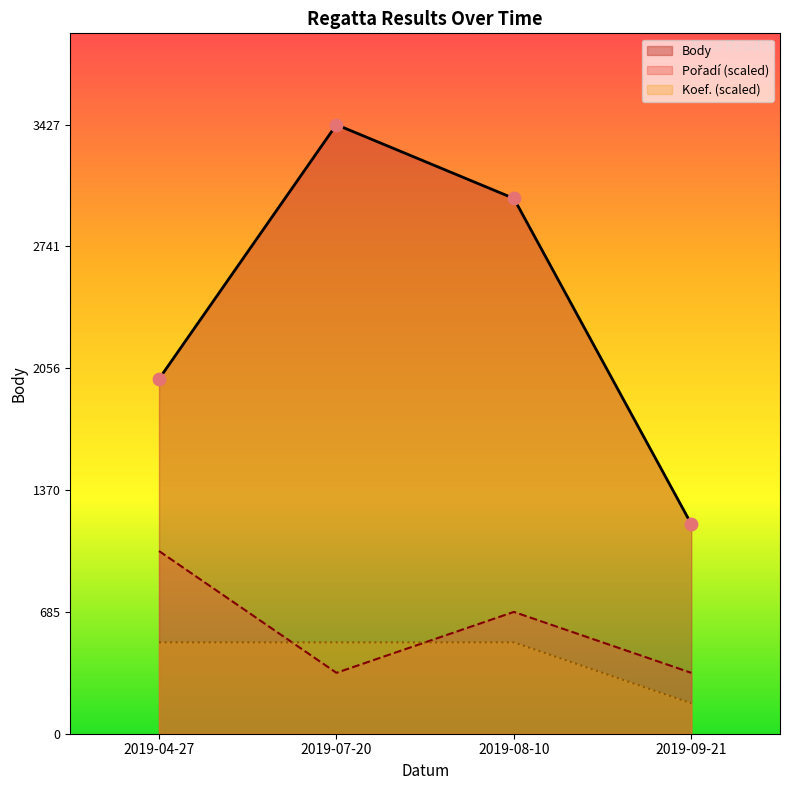

Which series reaches the minimum Y coordinate?

Koef.